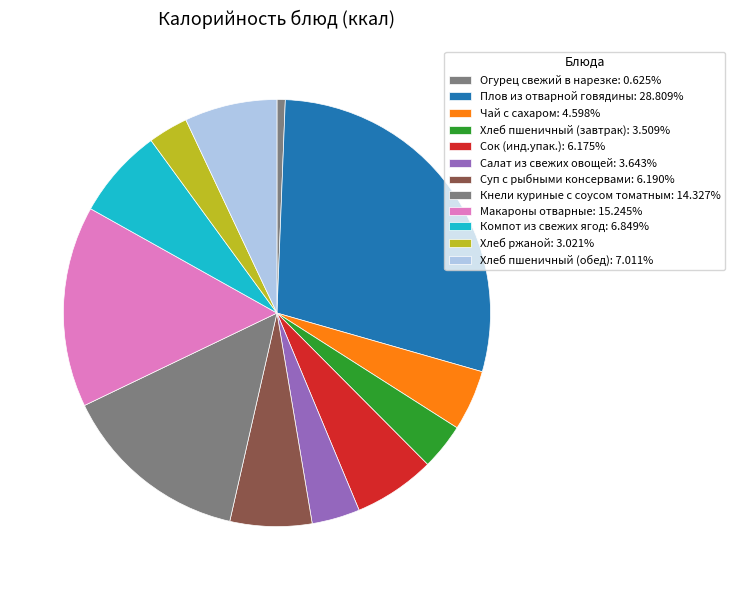

What is the total percentage of Огурец свежий в нарезке and Кнели куриные с соусом томатным?

15.0%